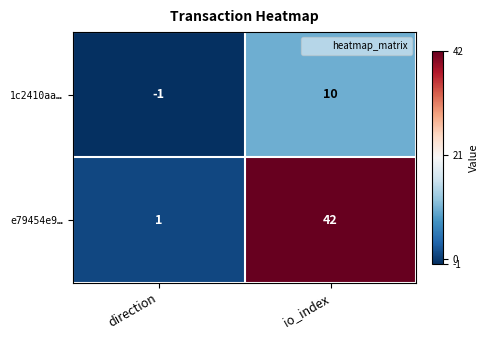

What is the sum of all e79454e9… values?

43